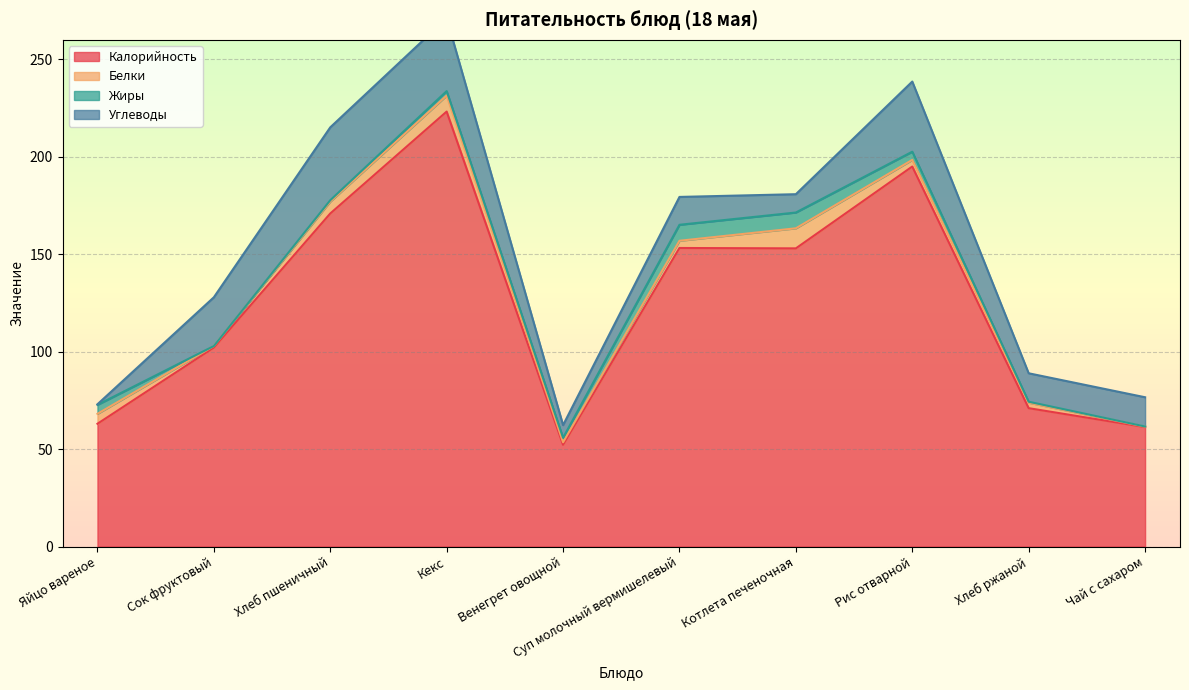

What position from the left is Венегрет овощной?

5